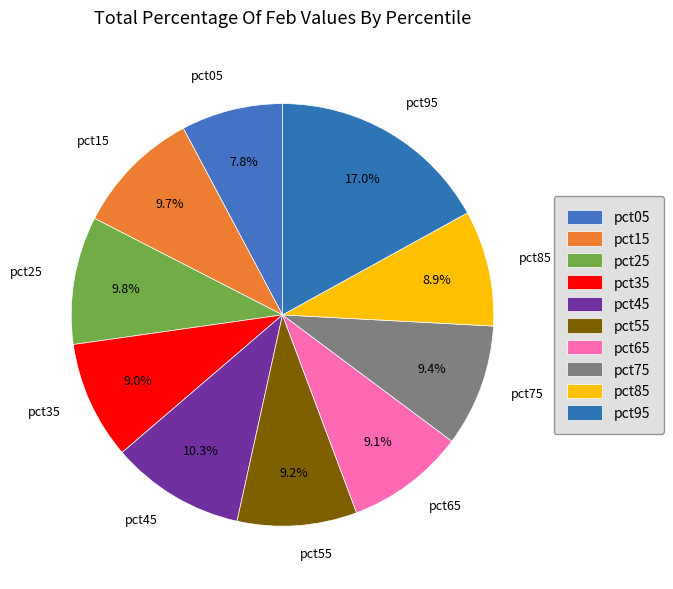

The pct85 slice represents 9% of the pie. True or false?

True